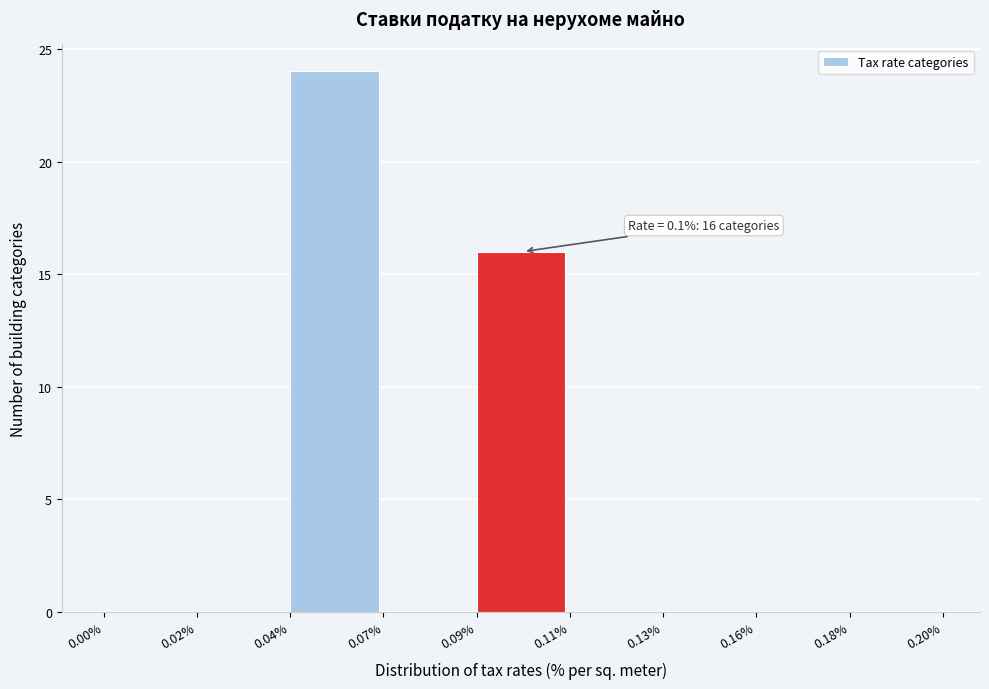

Reading right to left, what are all the values shown in this chart?

0.18%=0	0.16%=0	0.13%=0	0.11%=0	0.09%=16	0.07%=0	0.04%=24	0.02%=0	0.00%=0